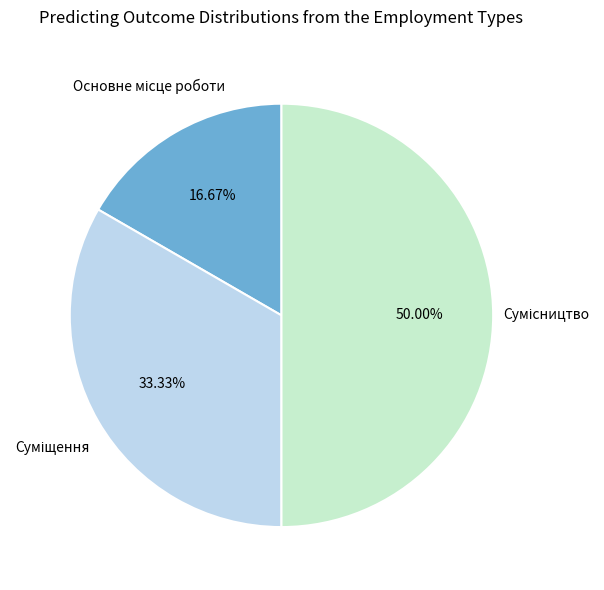

What is the smallest slice in the pie chart?

Основне місце роботи